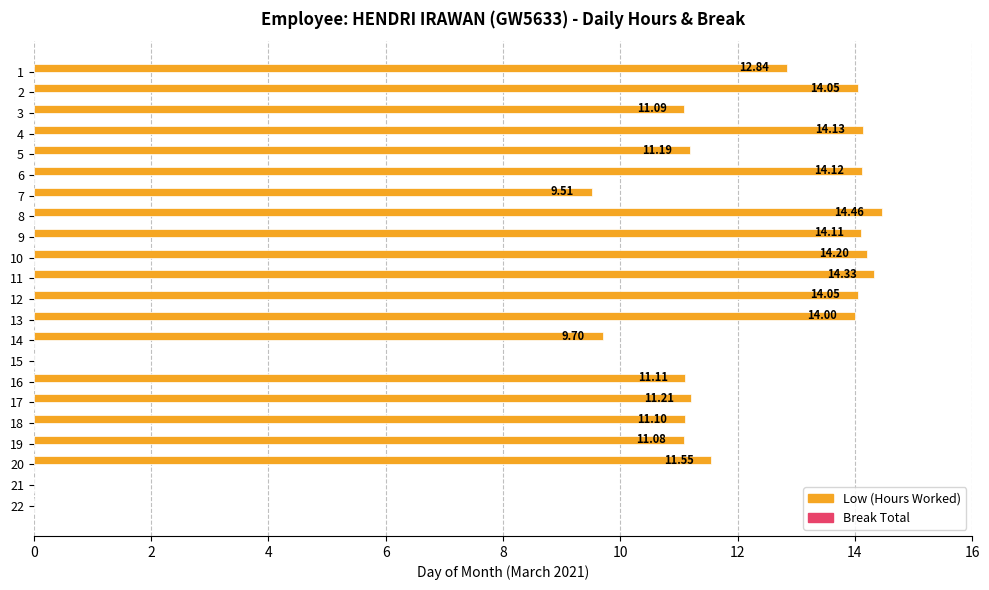

What is the sum of all values?

237.8